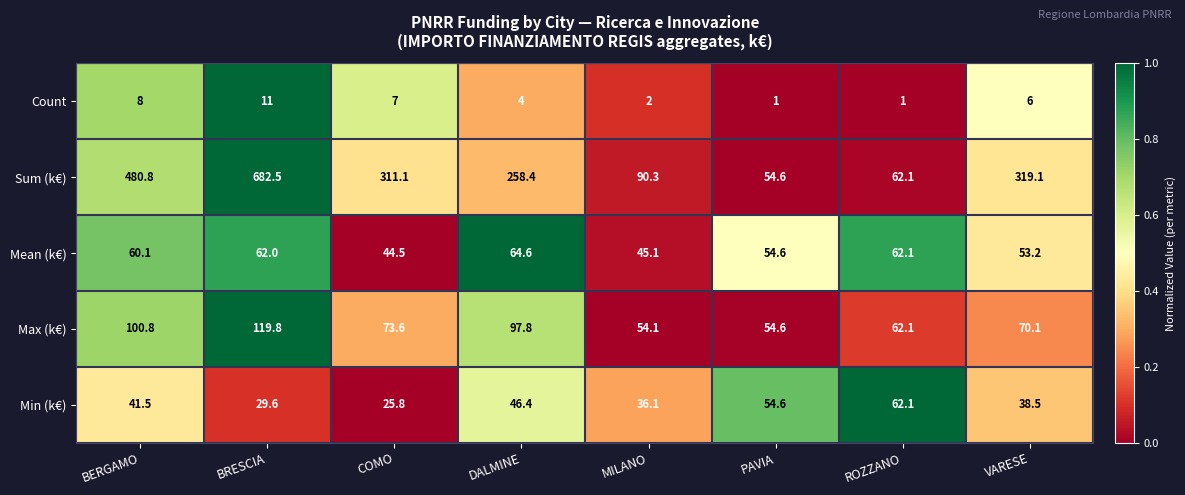

Rank the series at COMO from lowest to highest value.

Count, Min (k€), Mean (k€), Max (k€), Sum (k€)